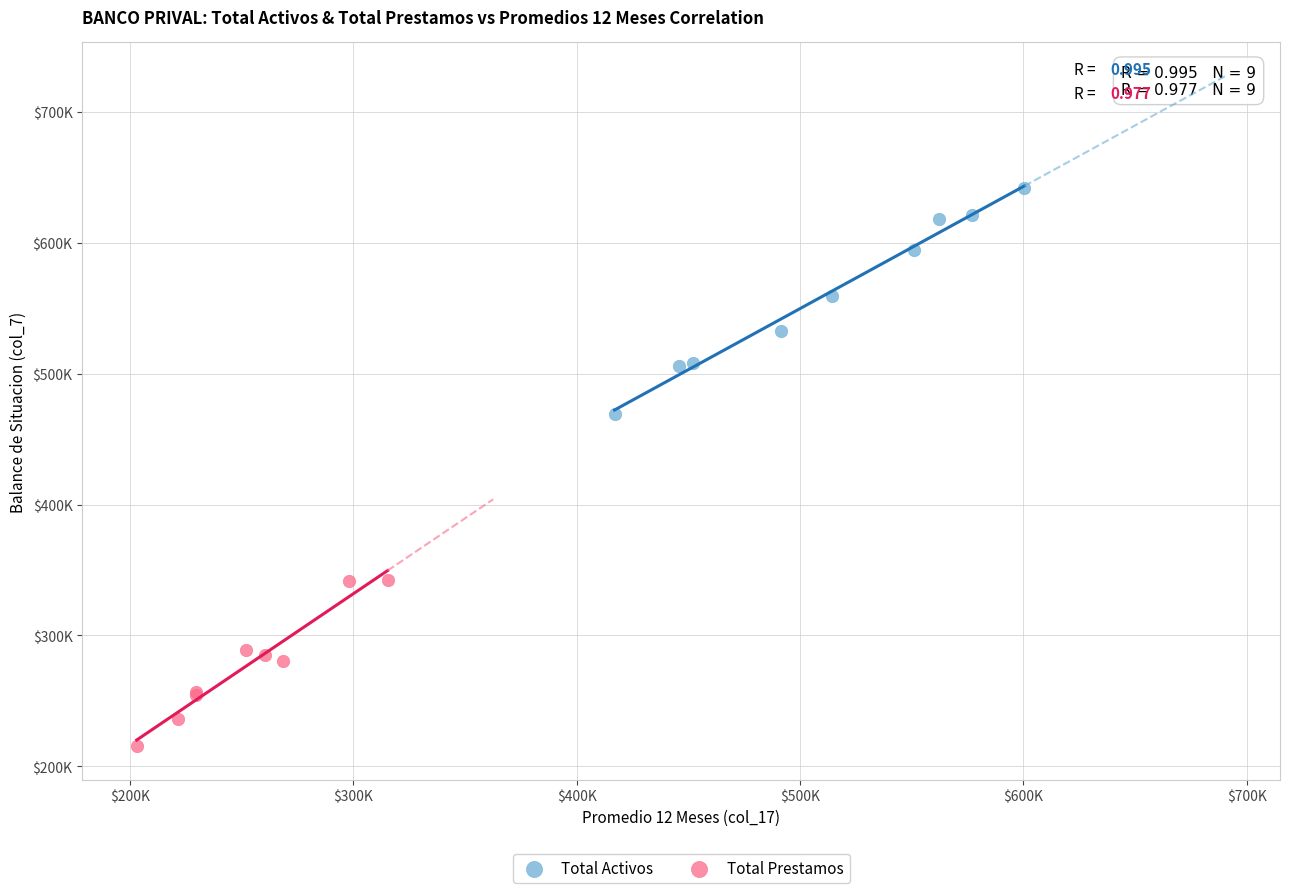

What are all the series names shown in the legend?

Total Activos, Total Prestamos